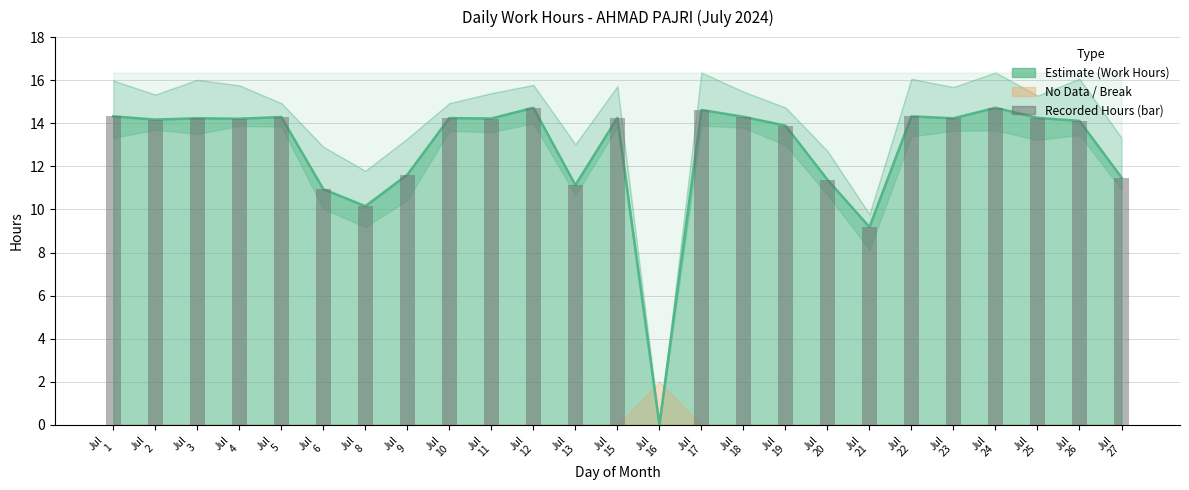

Does the chart contain any negative values?

No